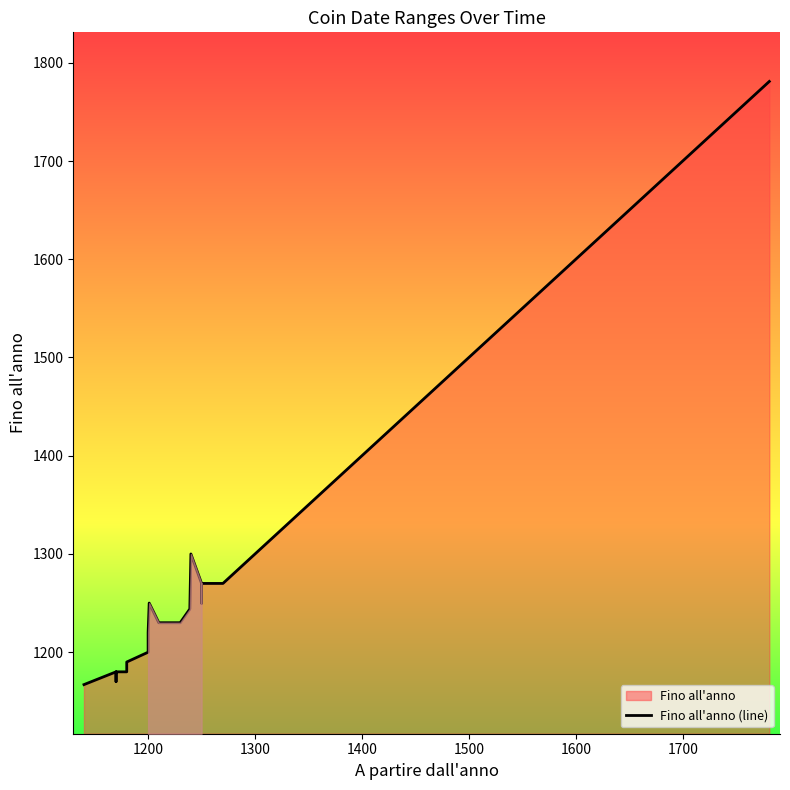

Is it true that the value at 1200 is 1220?

True